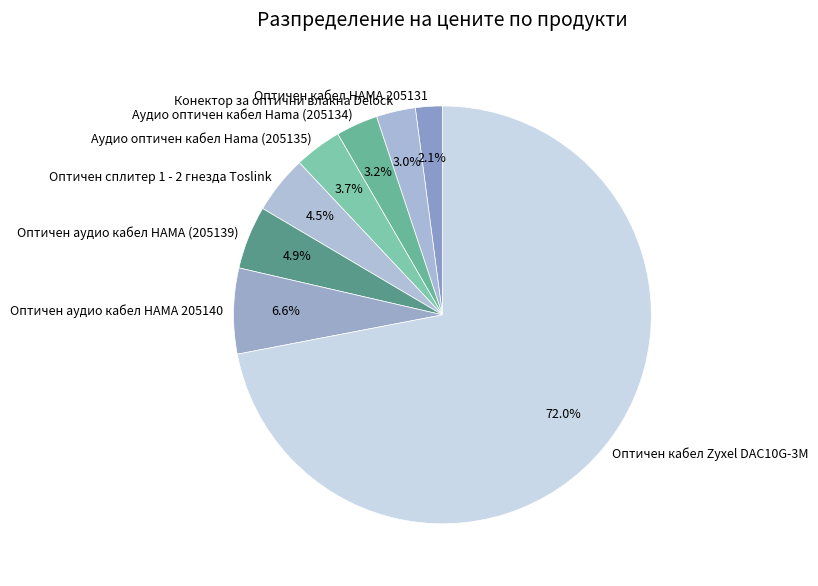

Do Аудио оптичен кабел Hama (205135) and Конектор за оптични влакна Delock together represent more than half of the pie?

No